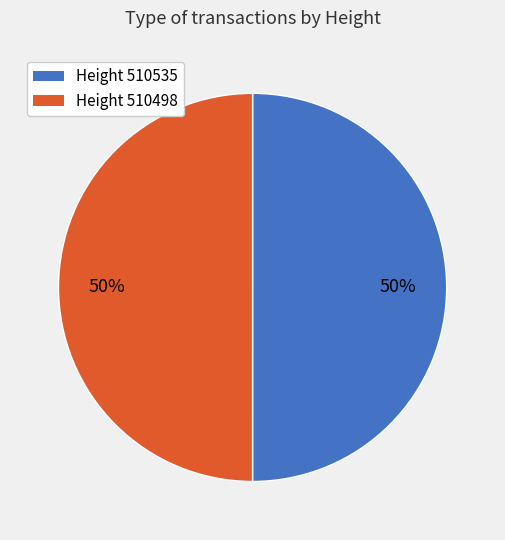

To the nearest percent, what is the average slice percentage?

50%